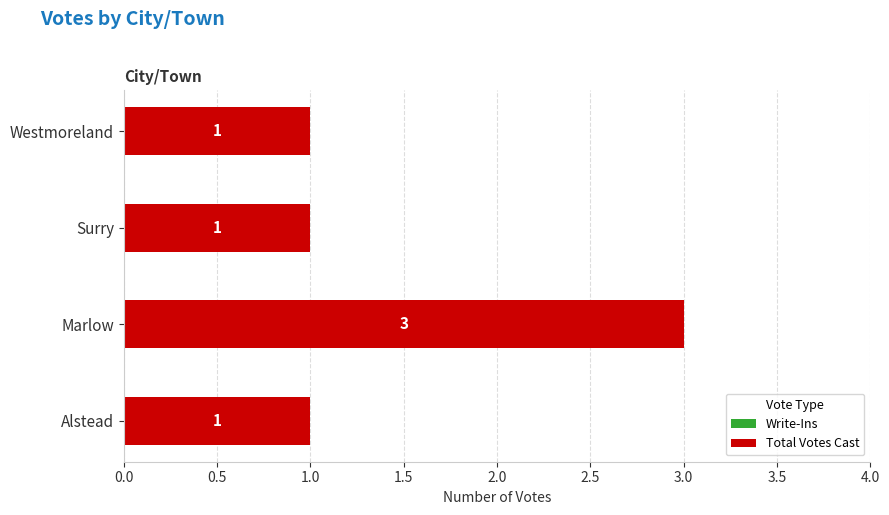

Approximately how many times larger is the value at Marlow compared to Westmoreland?

3.0